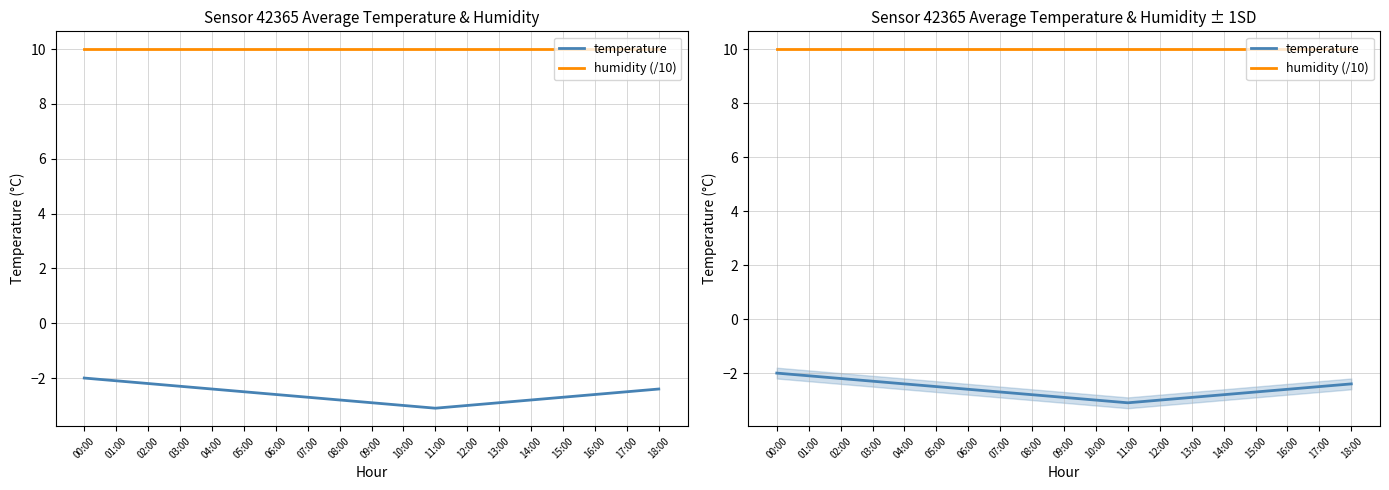

True or false: humidity (/10) and temperature cross at least once.

False